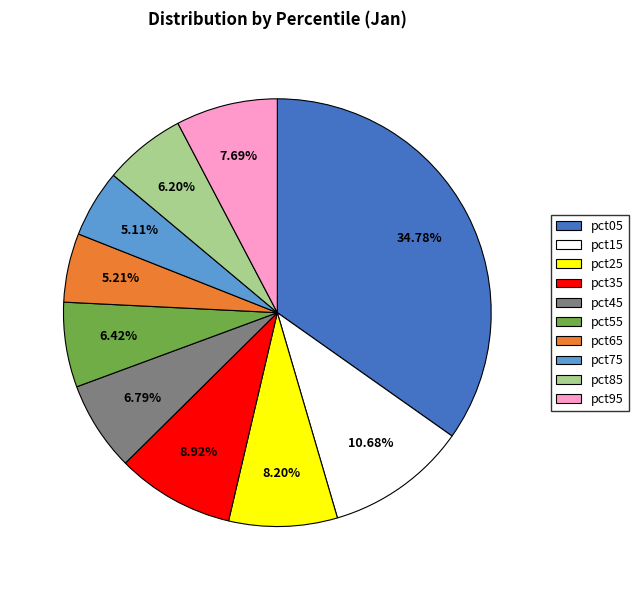

Is it true that pct05 is 47% of the pie?

False